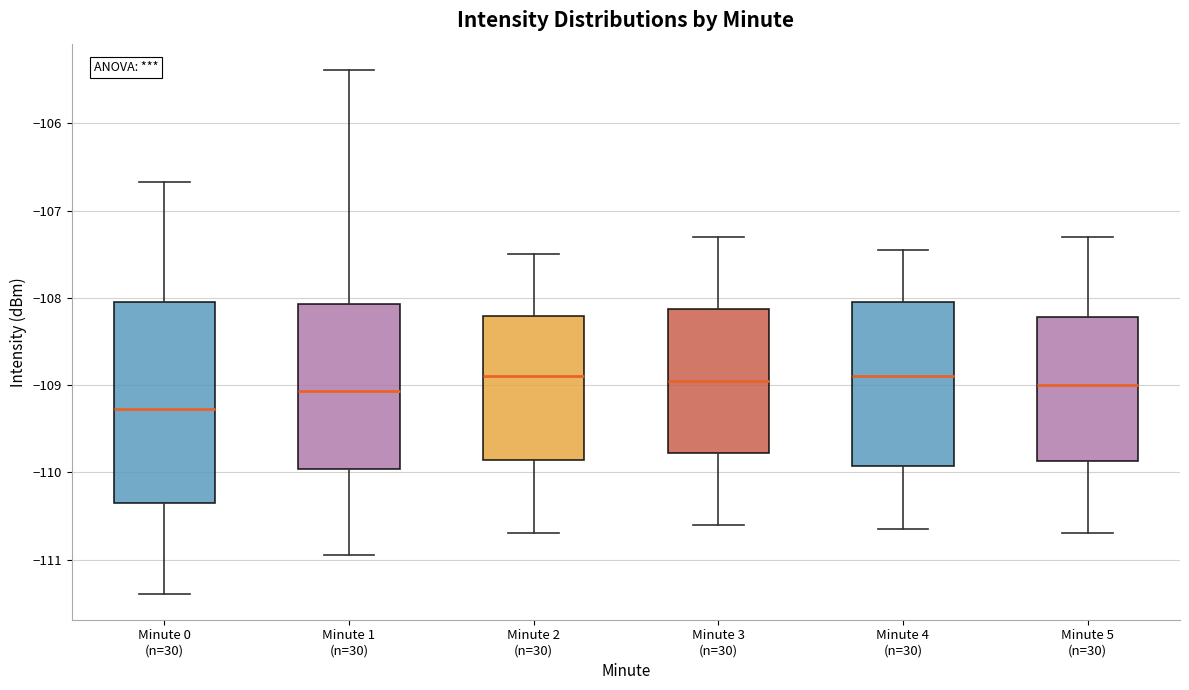

Reading left to right, transcribe this box plot: for each box, give where its median line is, the range the box spans, and where its two whiskers end, as read against the y-axis. The values are not printed on the chart, so give them approximately, as read against the axis.

Minute 0 (n=30): median -109.3, box -110.4 to -108.1, whiskers -111.4 to -106.7
Minute 1 (n=30): median -109.1, box -110.0 to -108.1, whiskers -110.9 to -105.4
Minute 2 (n=30): median -108.9, box -109.9 to -108.2, whiskers -110.7 to -107.5
Minute 3 (n=30): median -108.9, box -109.8 to -108.1, whiskers -110.6 to -107.3
Minute 4 (n=30): median -108.9, box -109.9 to -108.0, whiskers -110.6 to -107.4
Minute 5 (n=30): median -109.0, box -109.9 to -108.2, whiskers -110.7 to -107.3